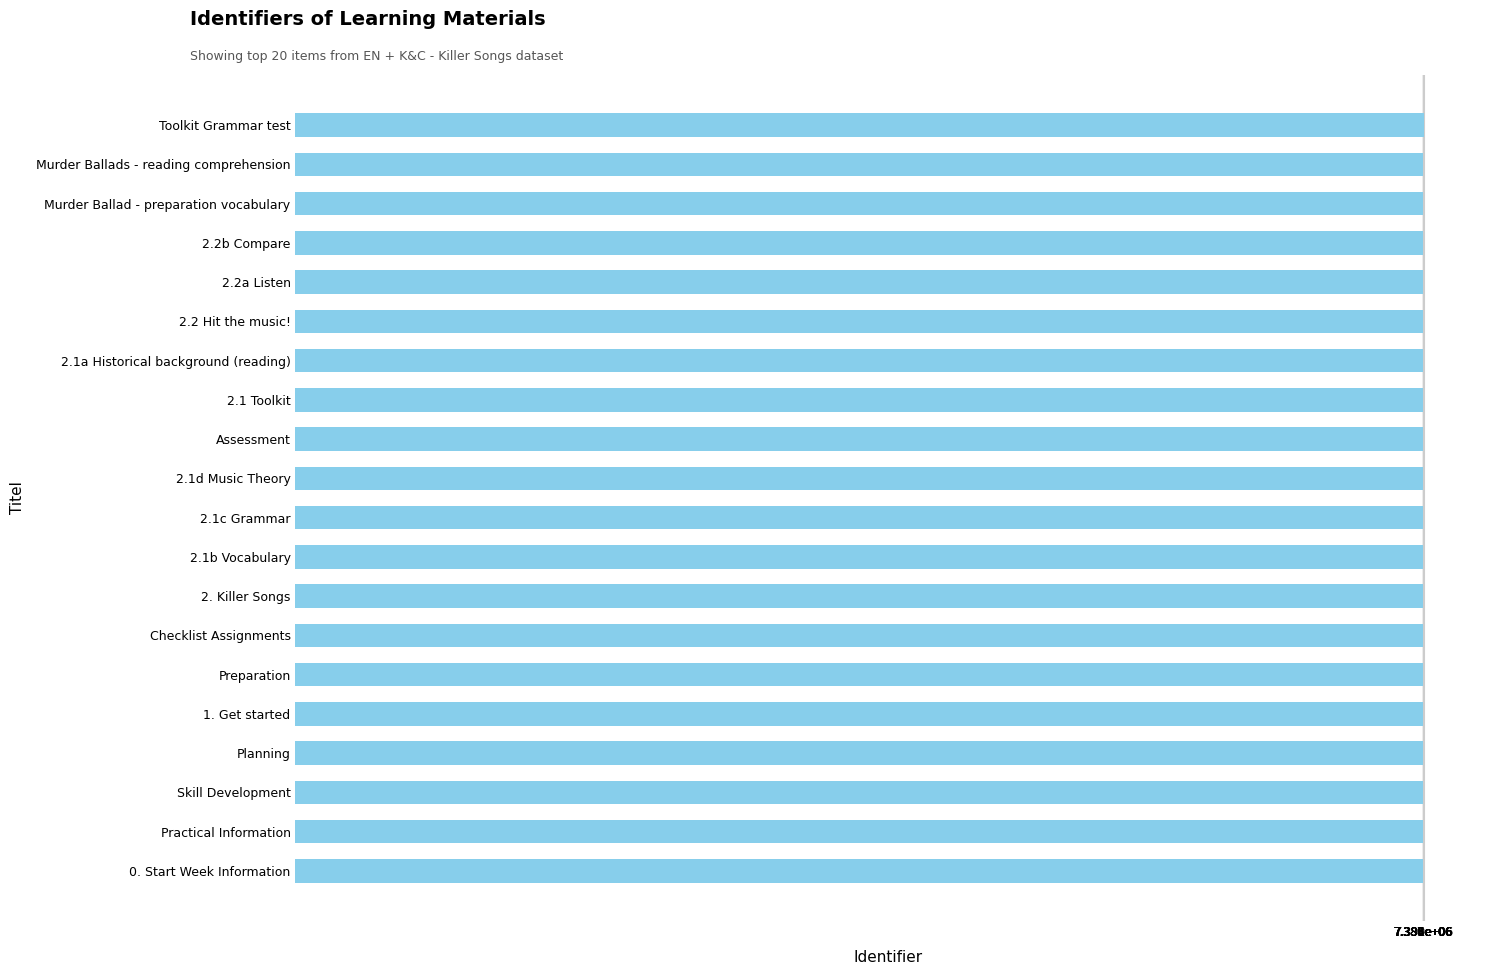

Does the chart contain any negative values?

No